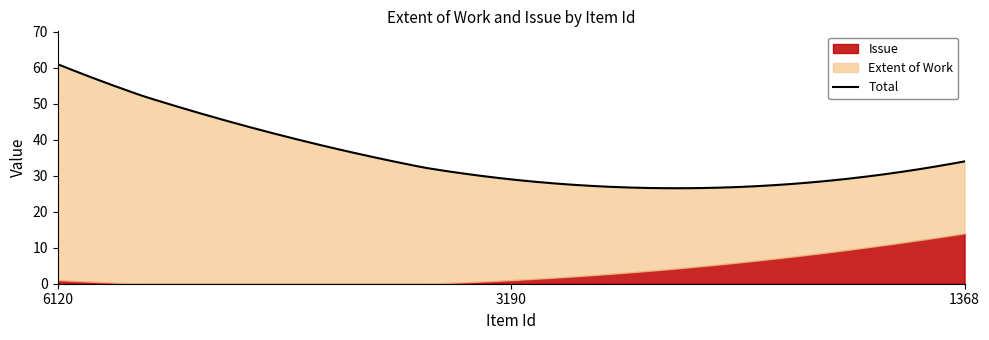

What is the value of the Issue point at the 2nd from the left?

1